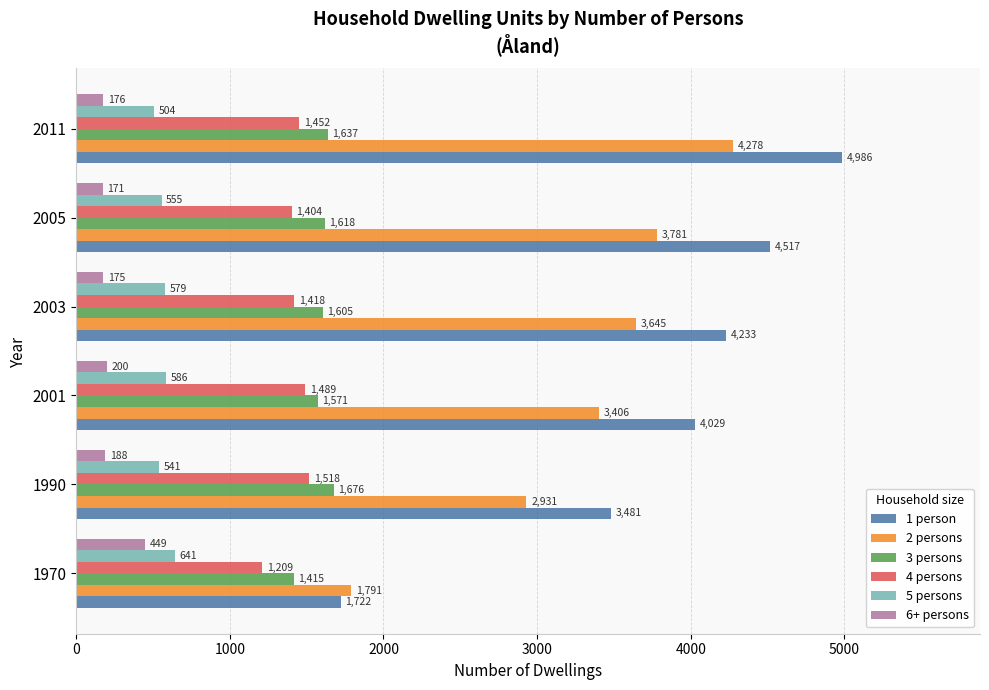

What is the difference between the highest and lowest values at 2005?

4346